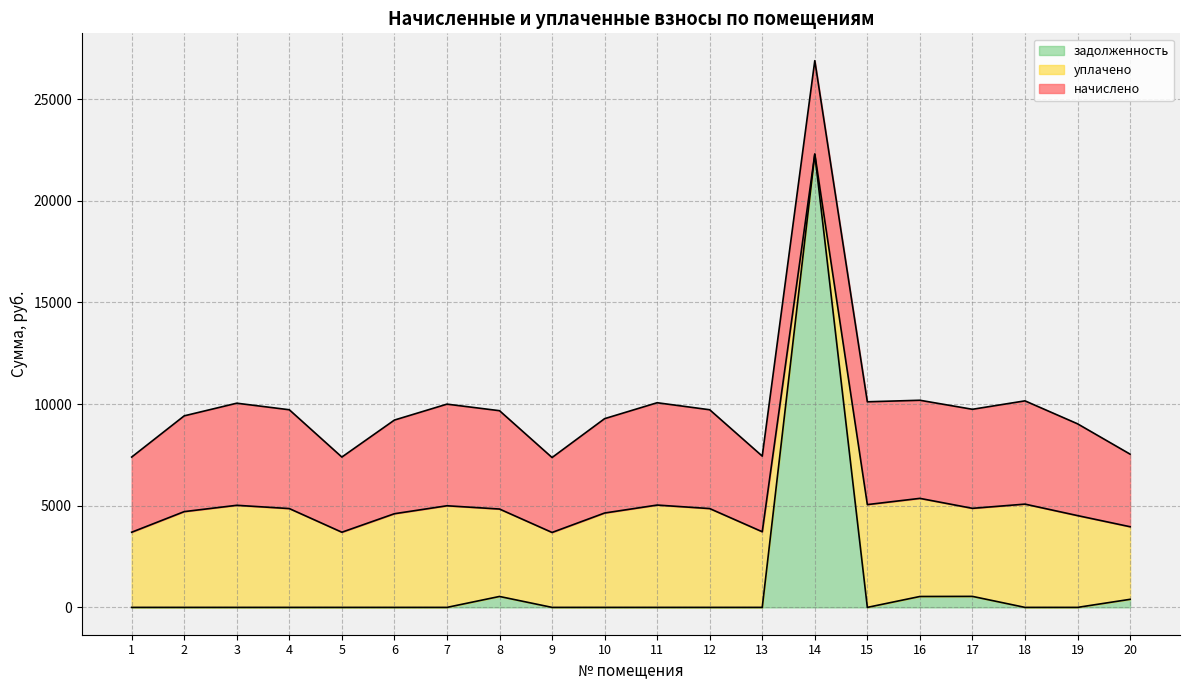

Where is уплачено nearest to the value 2540?

20